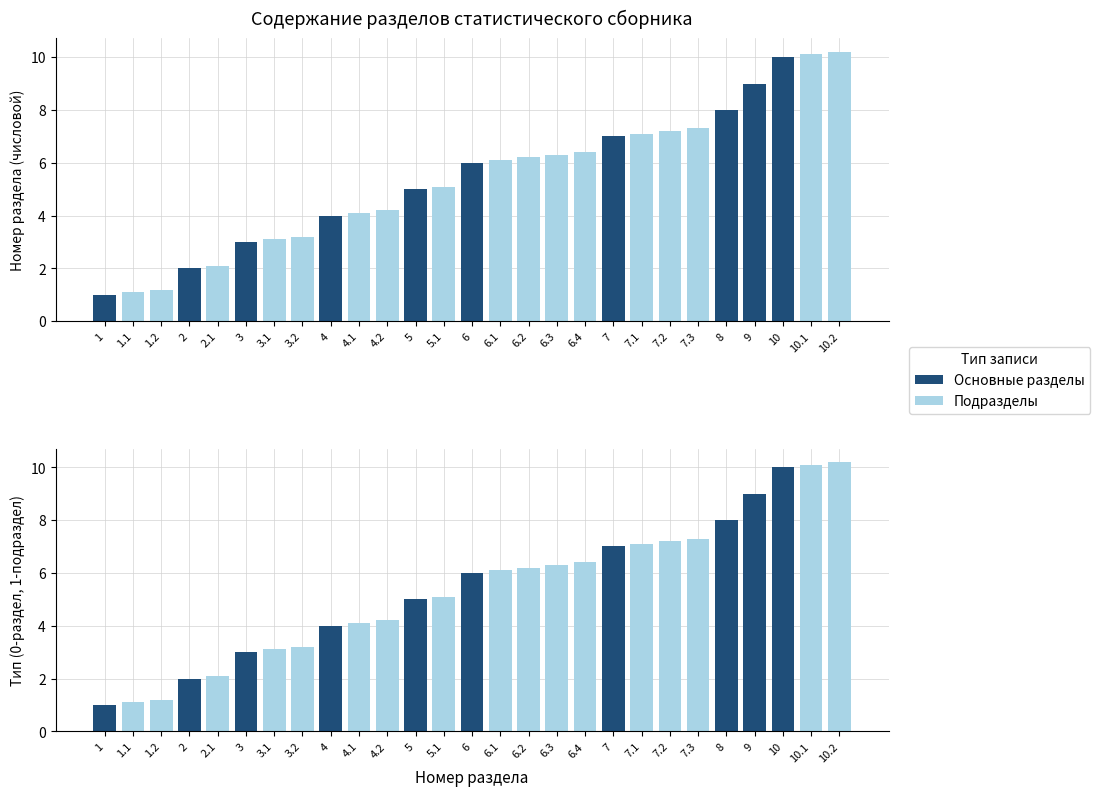

What are all the series names shown in the legend?

Основные разделы, Подразделы